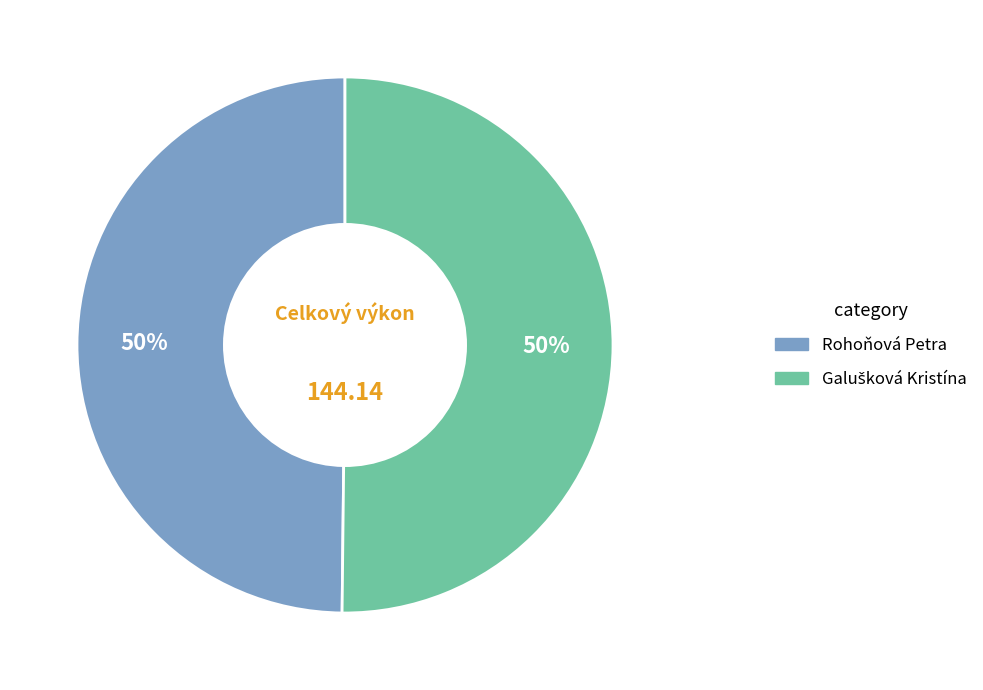

To the nearest percent, what is the average slice percentage?

50%